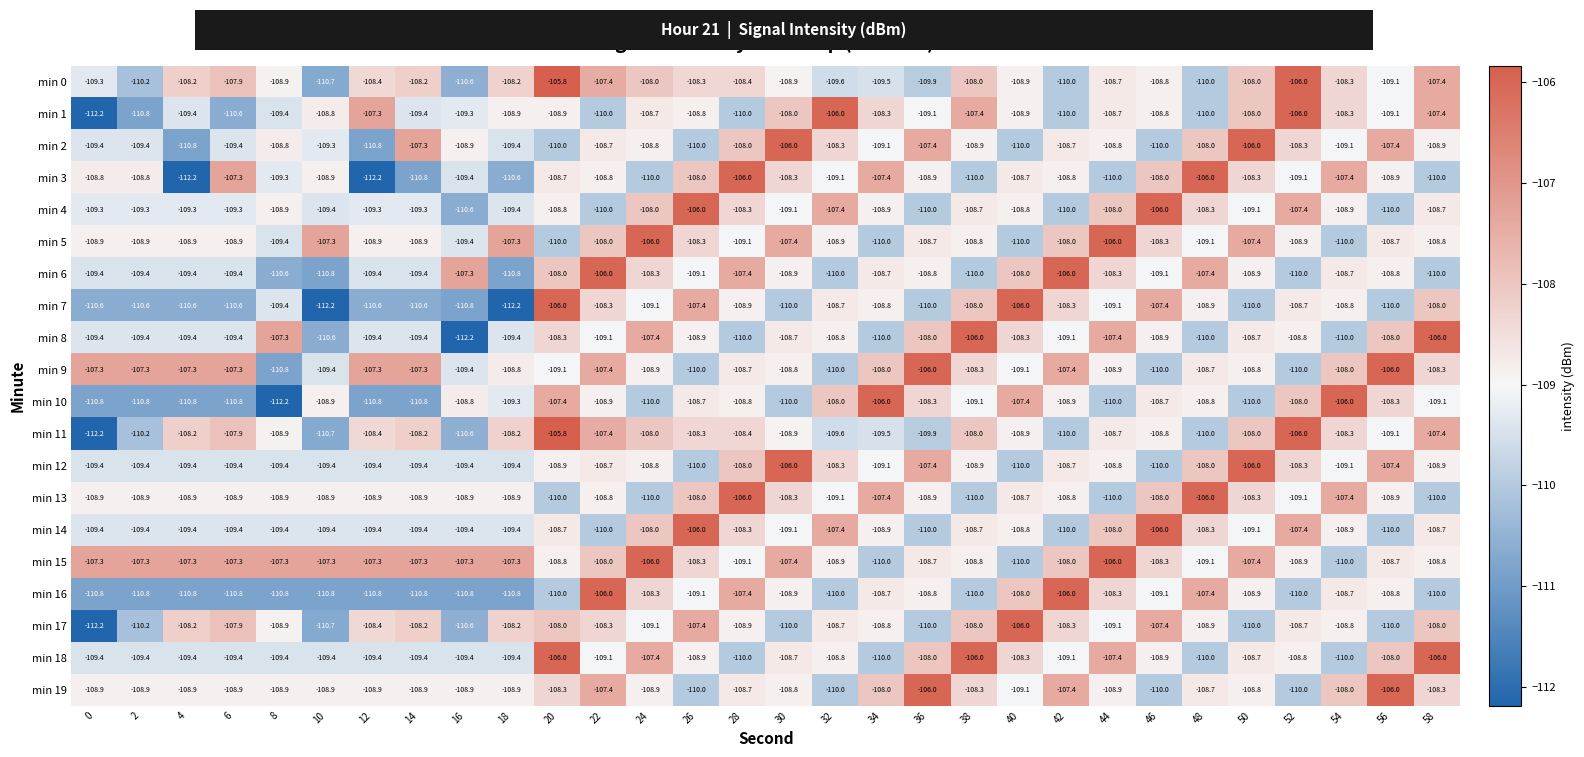

Which series has the largest range (max minus min)?

min 11